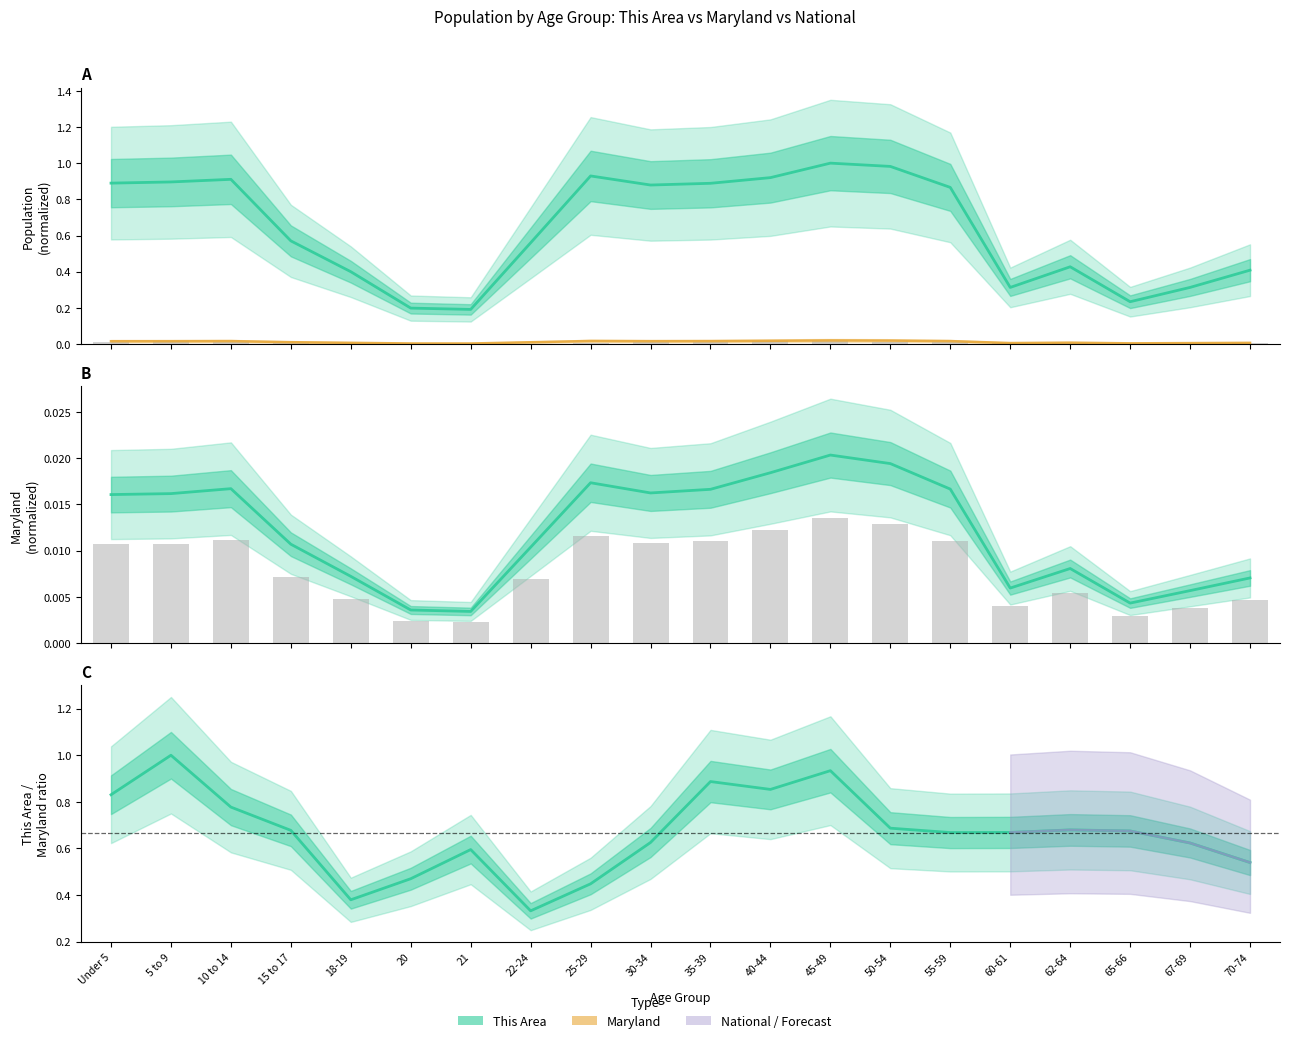

Which category has the highest value in the Maryland series?

45-49